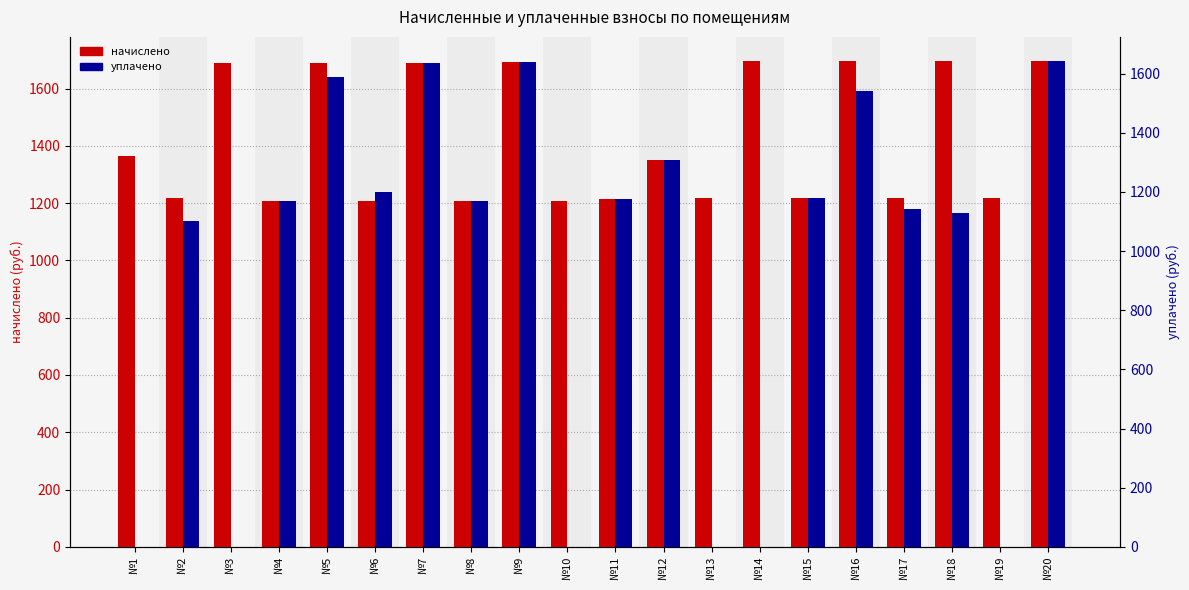

Rank the series at №16 from lowest to highest value.

уплачено, начислено